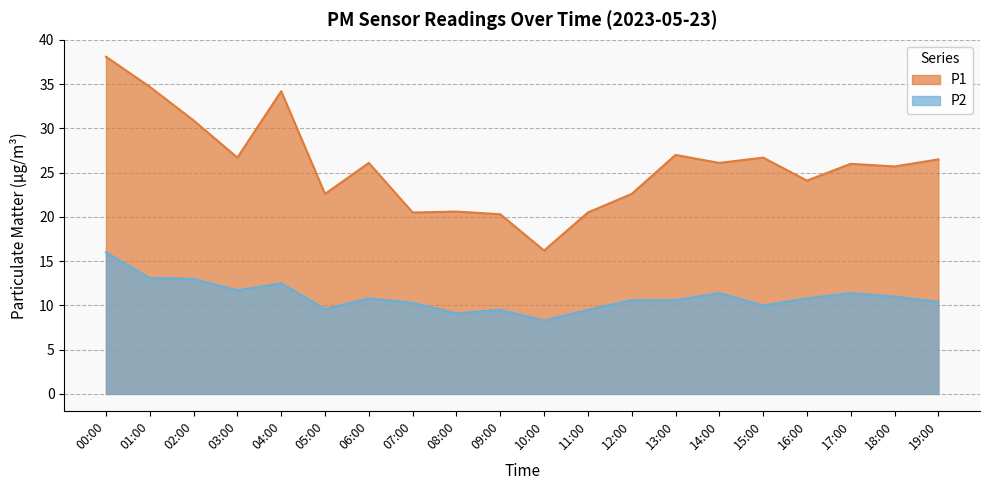

True or false: P1 has a value of 31.6 at 08:00.

False